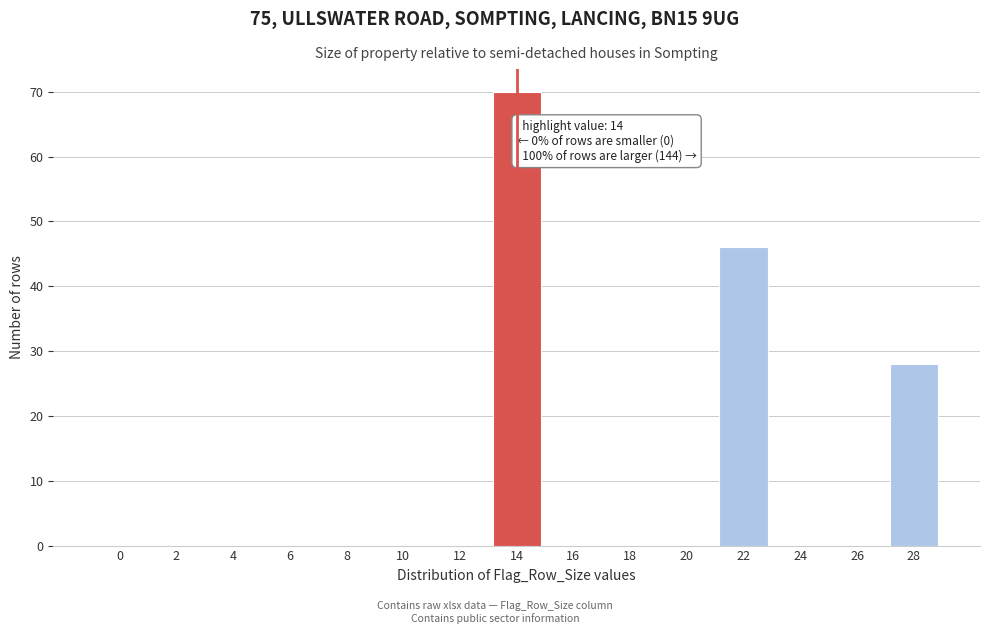

Reading left to right, what are all the values shown in this chart?

0=0	2=0	4=0	6=0	8=0	10=0	12=0	14=70	16=0	18=0	20=0	22=46	24=0	26=0	28=28